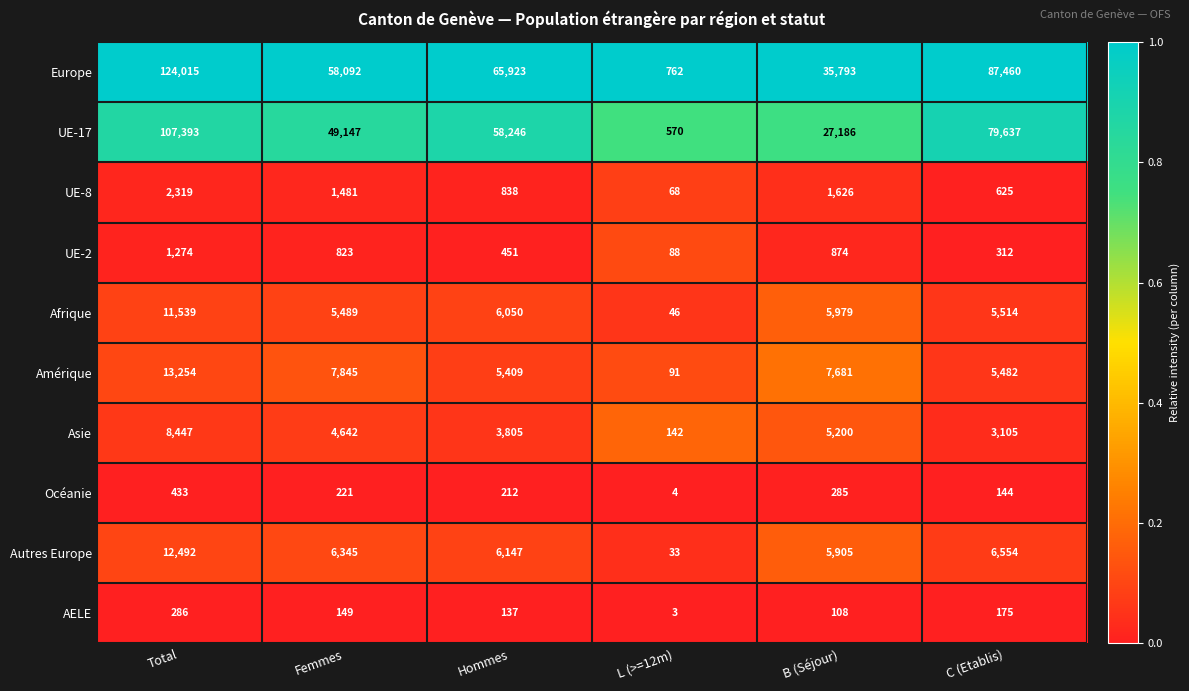

What is the average value of the Autres Europe series?

6246